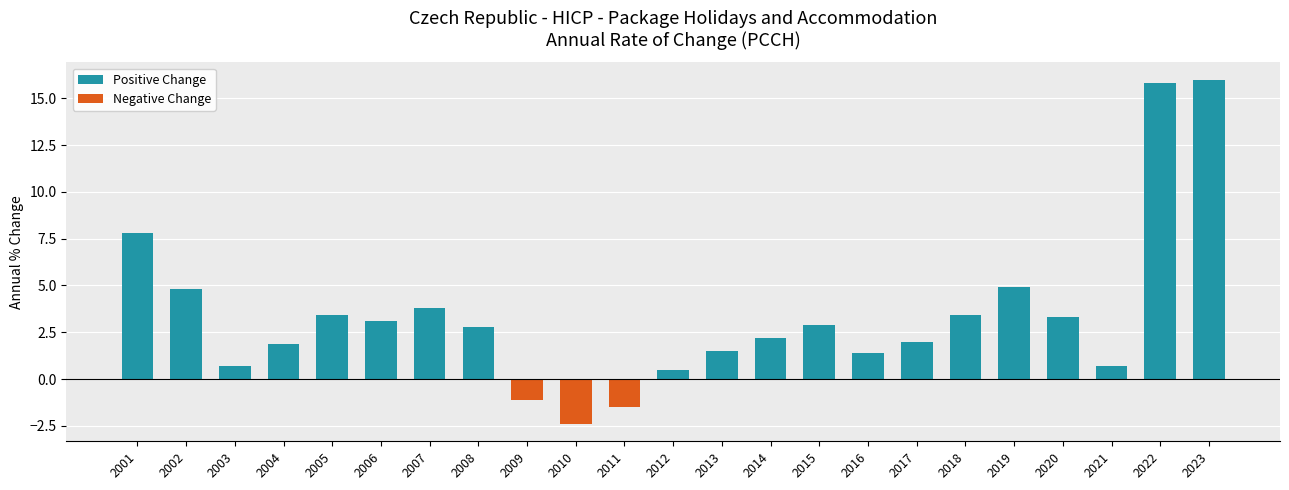

What is the greatest value displayed?

16.0